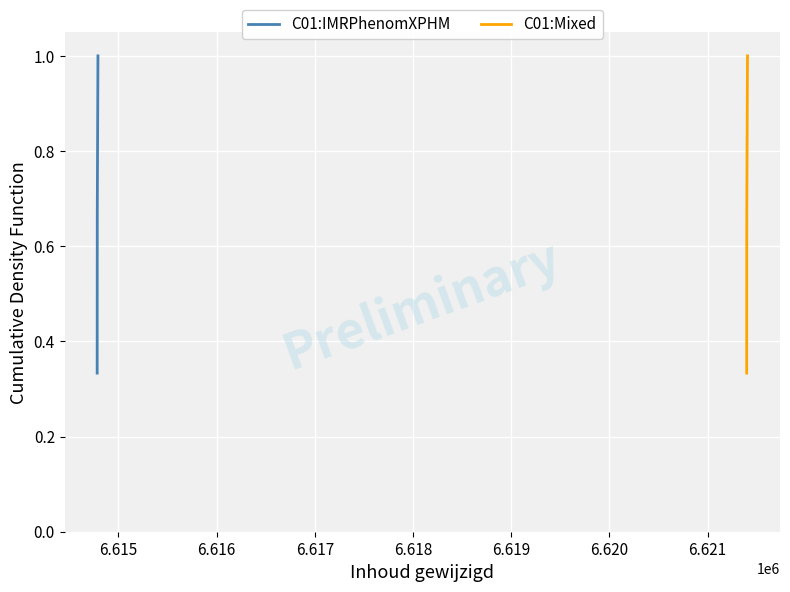

True or false: C01:Mixed has a value of 0.3 at 6.616.

False